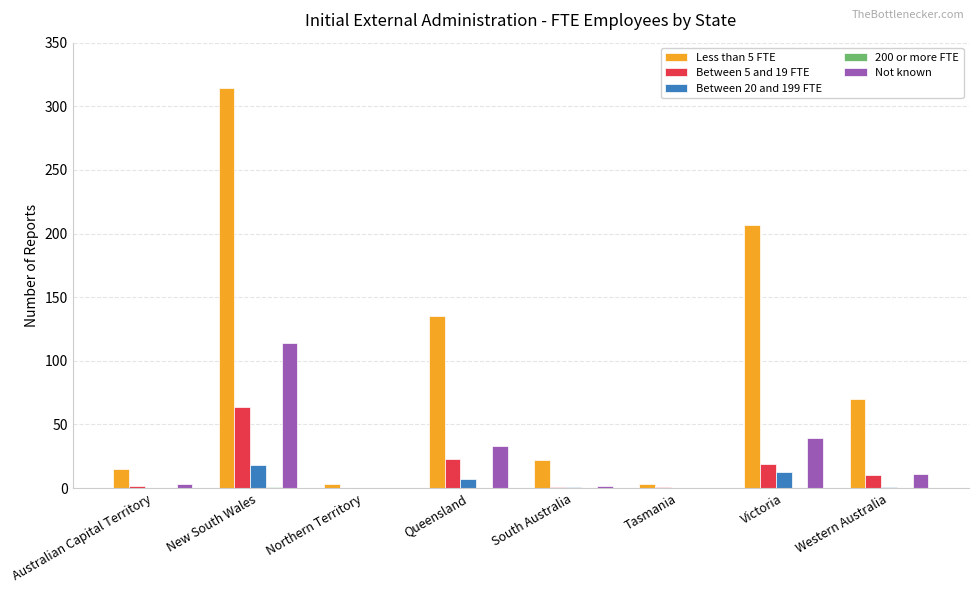

The Not known series shows 53 at Queensland. True or false?

False